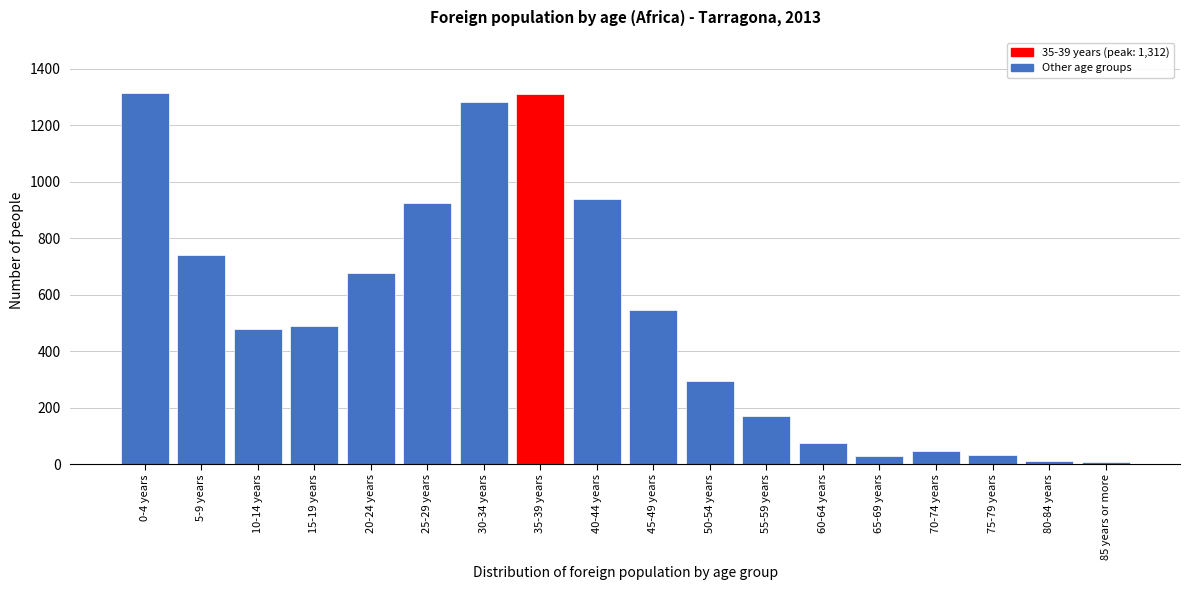

What is the maximum value shown in the chart?

1315